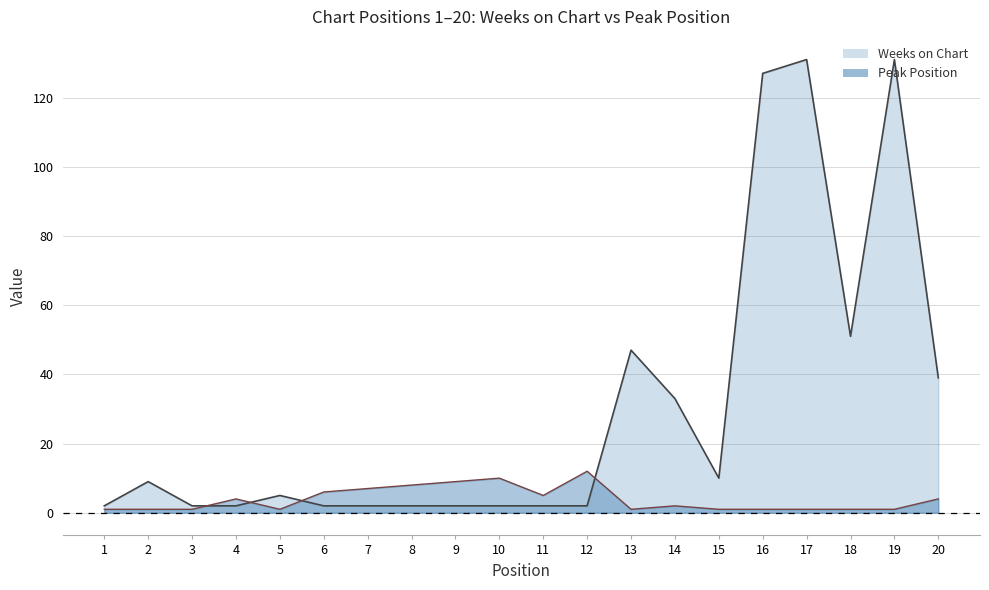

What is the greatest value displayed?

131